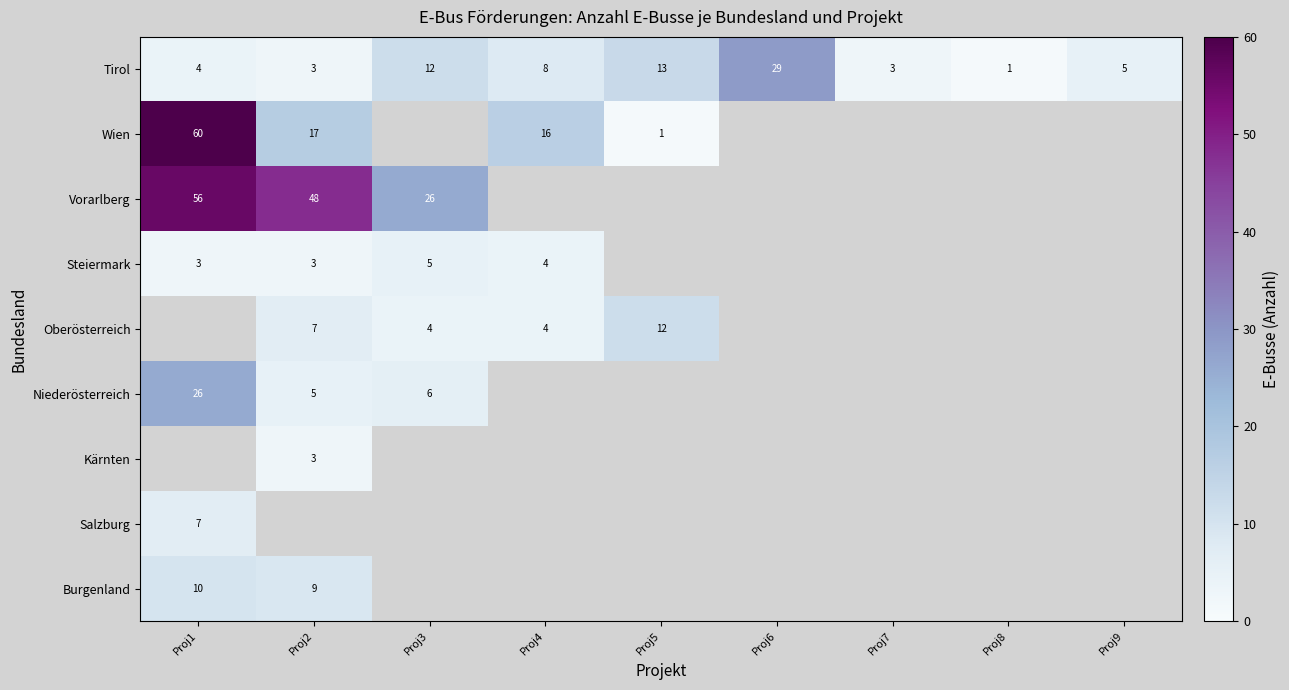

The Wien series shows 16 at Proj4. True or false?

True